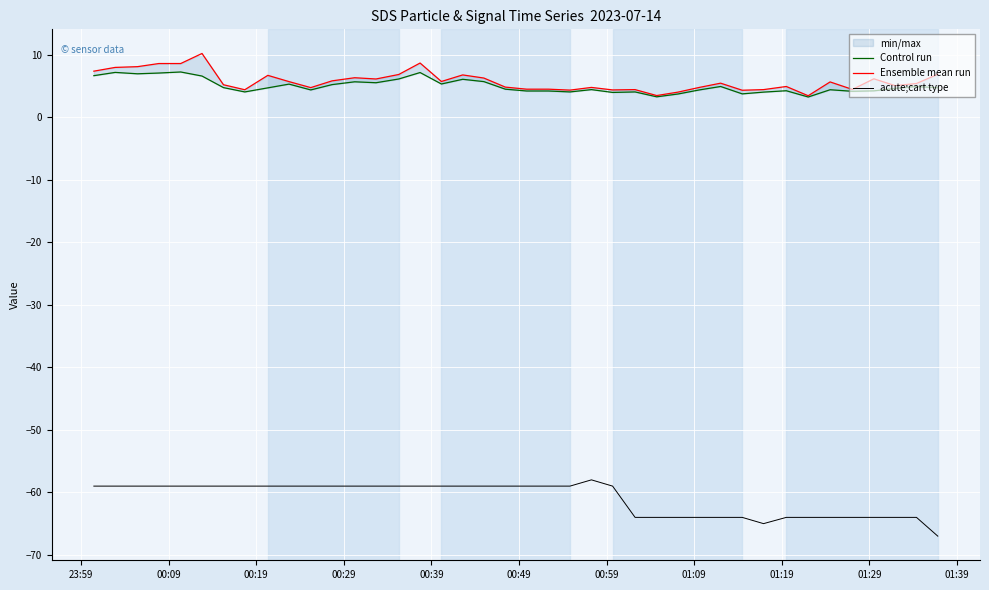

True or false: Ensemble mean run and Control run intersect in this chart.

False